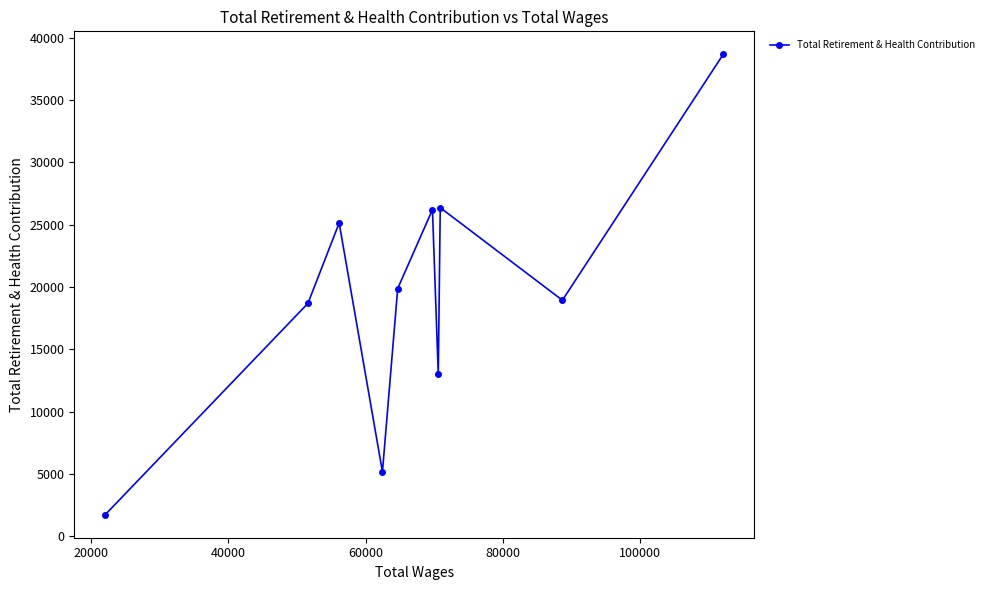

What is the difference between the maximum and minimum values?

36933